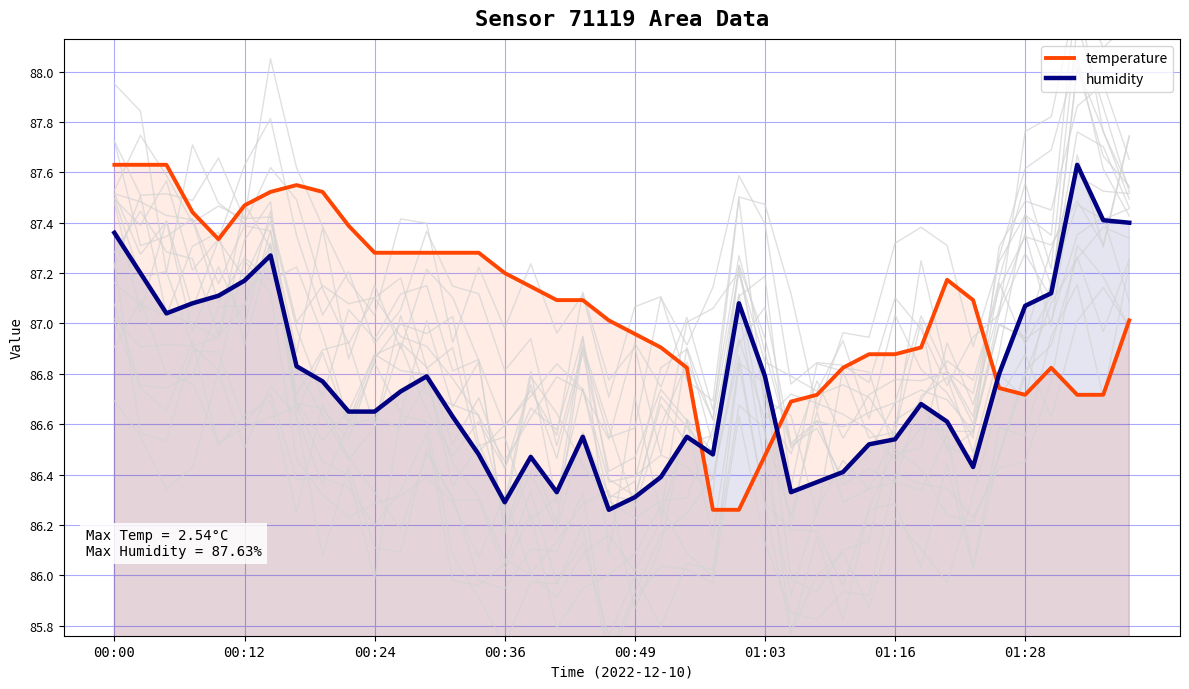

True or false: temperature and humidity cross at least once.

True